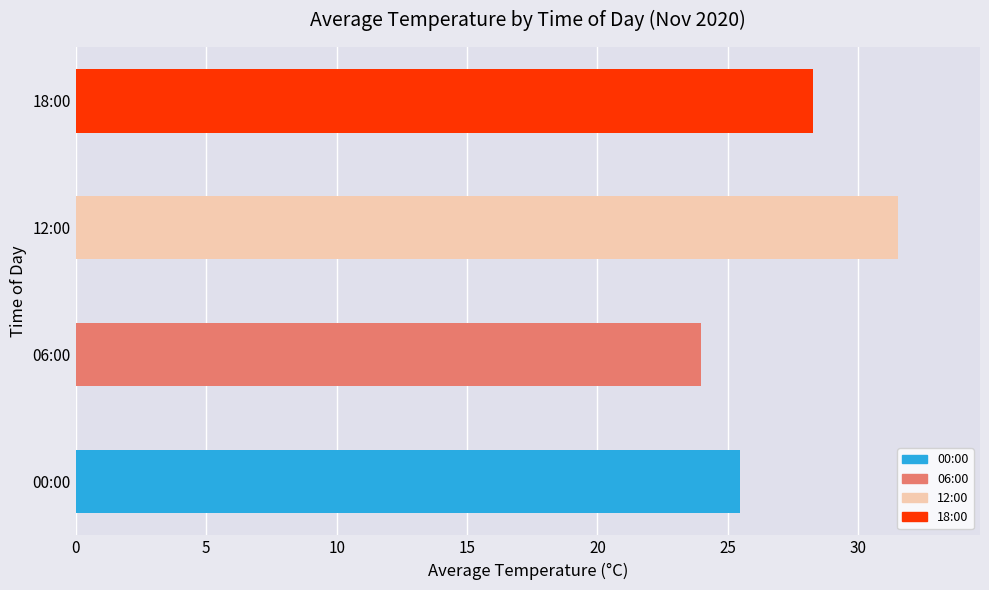

What is the ratio of the value at 06:00 to the value at 12:00?

0.8